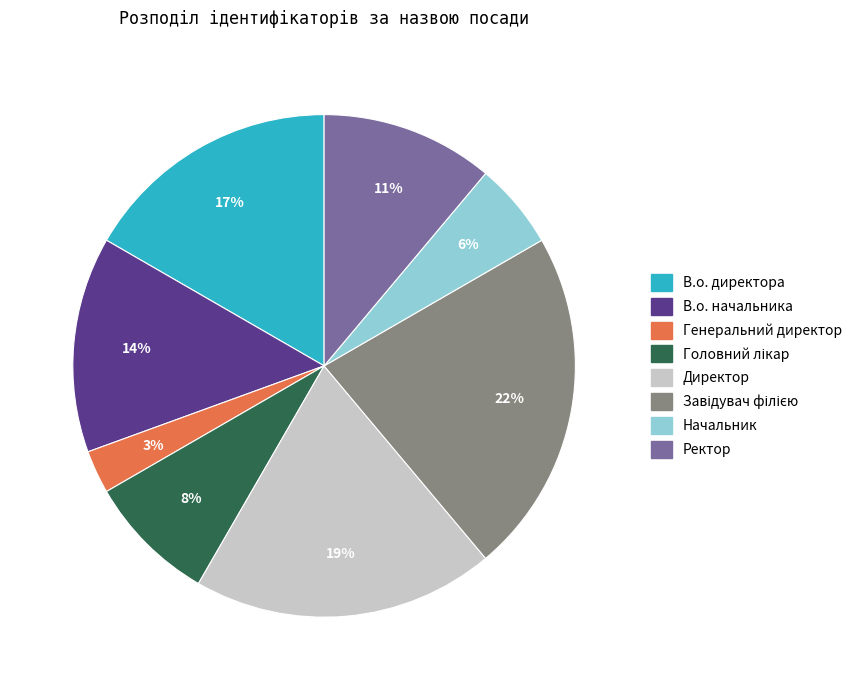

Between Начальник and В.о. директора, which is larger?

В.о. директора